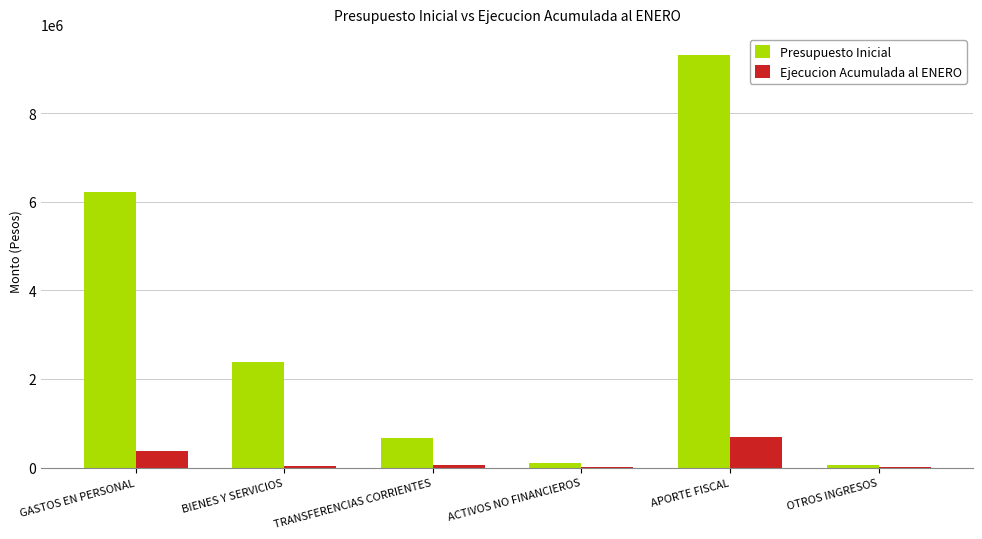

The value of Ejecucion Acumulada al ENERO at GASTOS EN PERSONAL is 371371. True or false?

True